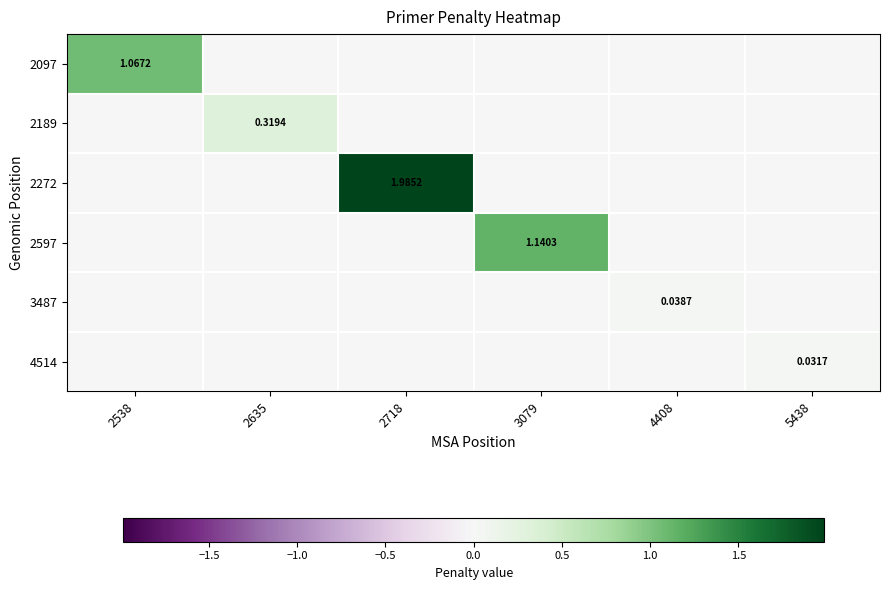

What is the total value across all series at 2635?

0.3